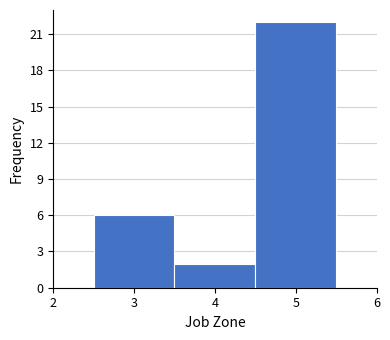

Reading left to right, transcribe this chart: for each bar, give the range it covers on the x-axis and its height. The values are not printed on the chart, so give them approximately, as read against the axis.

2.5 to 3.5: 6
3.5 to 4.5: 2
4.5 to 5.5: 22